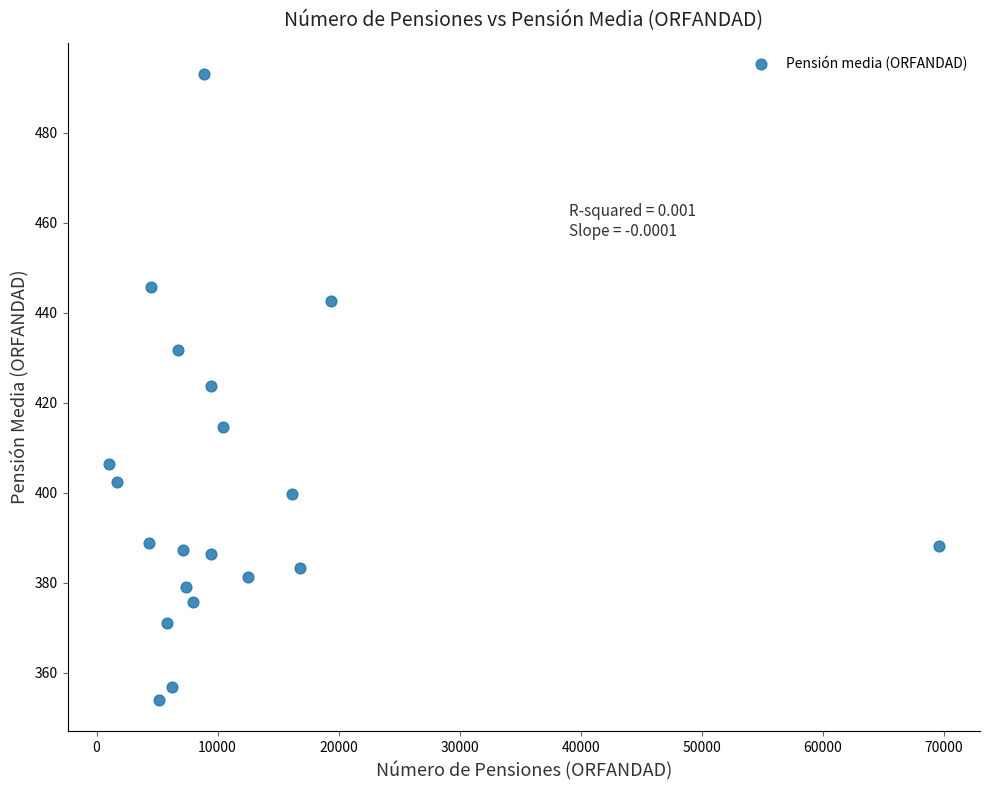

What is the range of Y values (max minus min)?

139.1